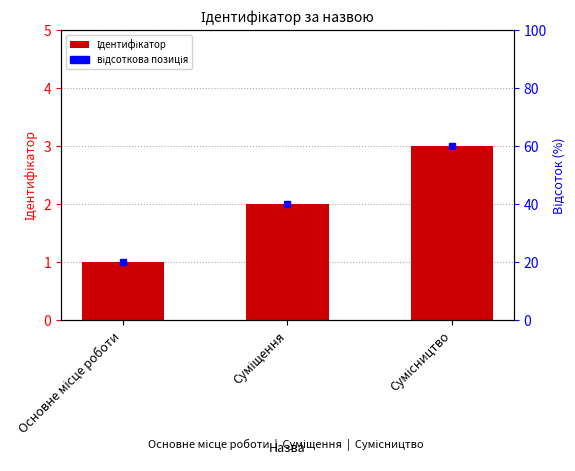

What value does the data have at Сумісництво?

3